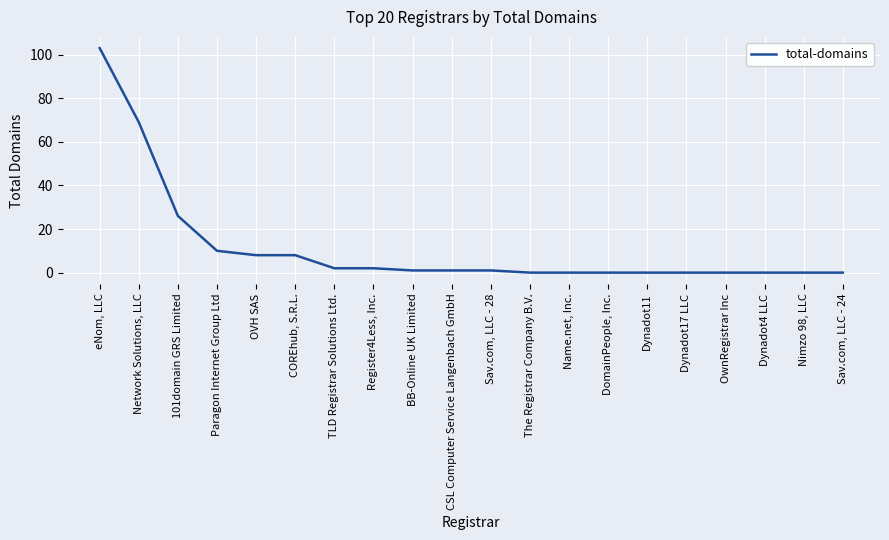

At which label does the data first exceed 1?

eNom, LLC